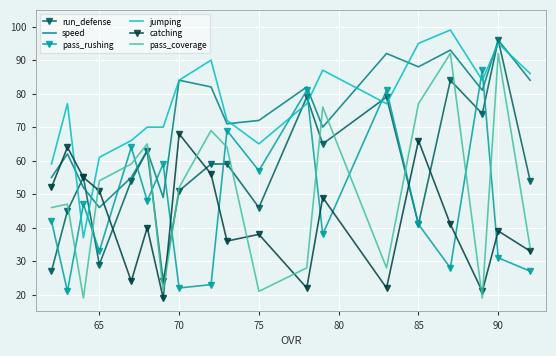

What is the maximum value for catching?

68